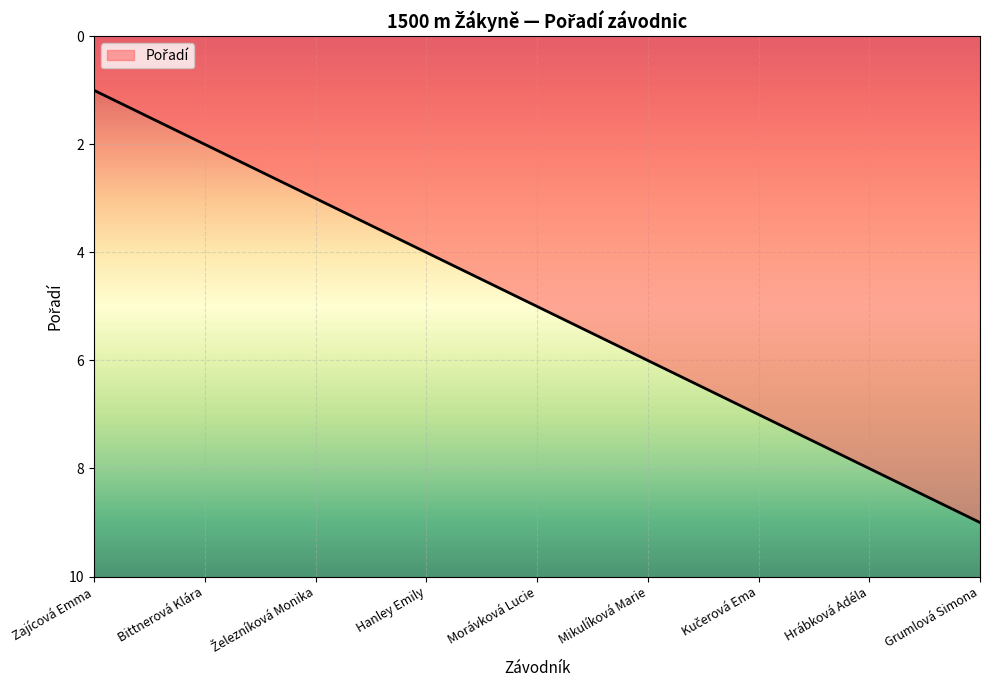

What is the approximate value at Morávková Lucie?

5